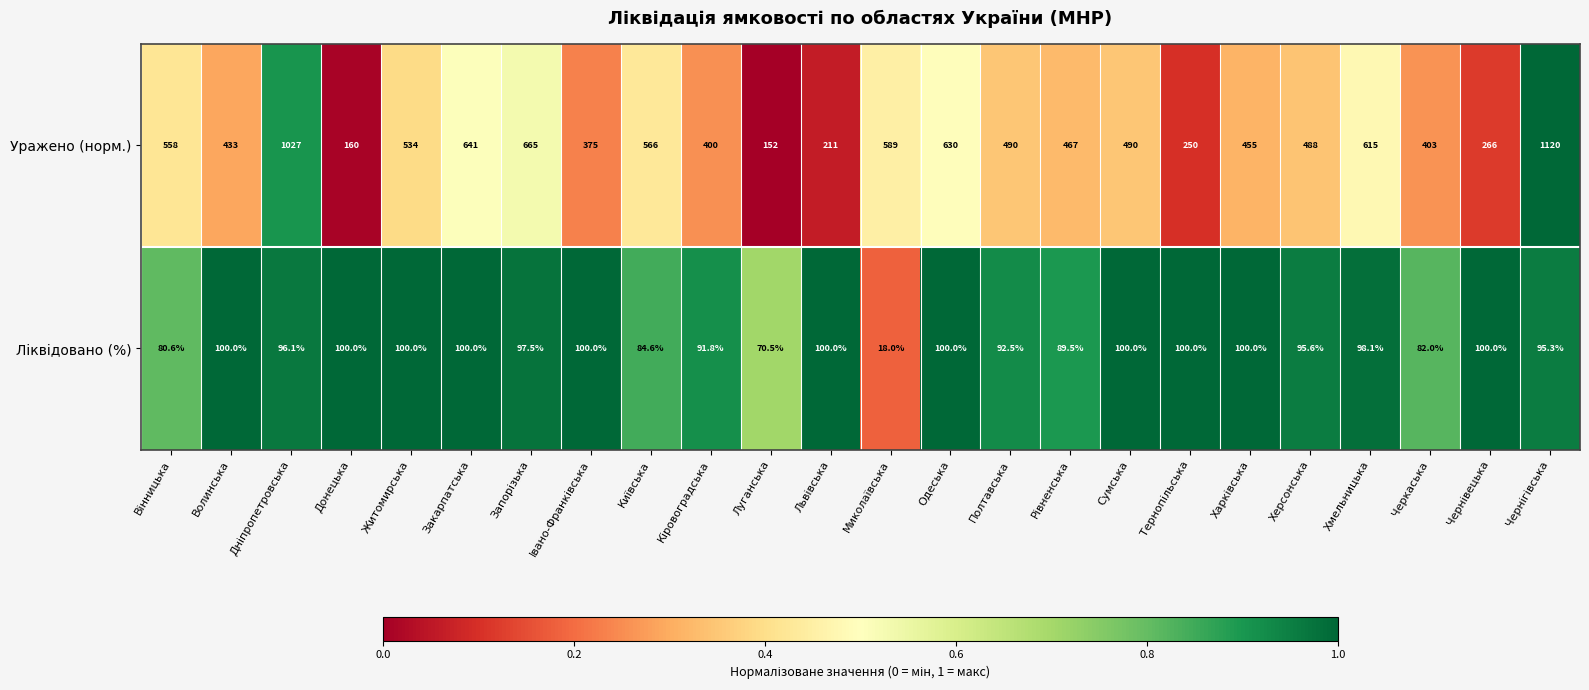

What is the difference between the maximum and minimum values in the Уражено (норм.) series?

968.0